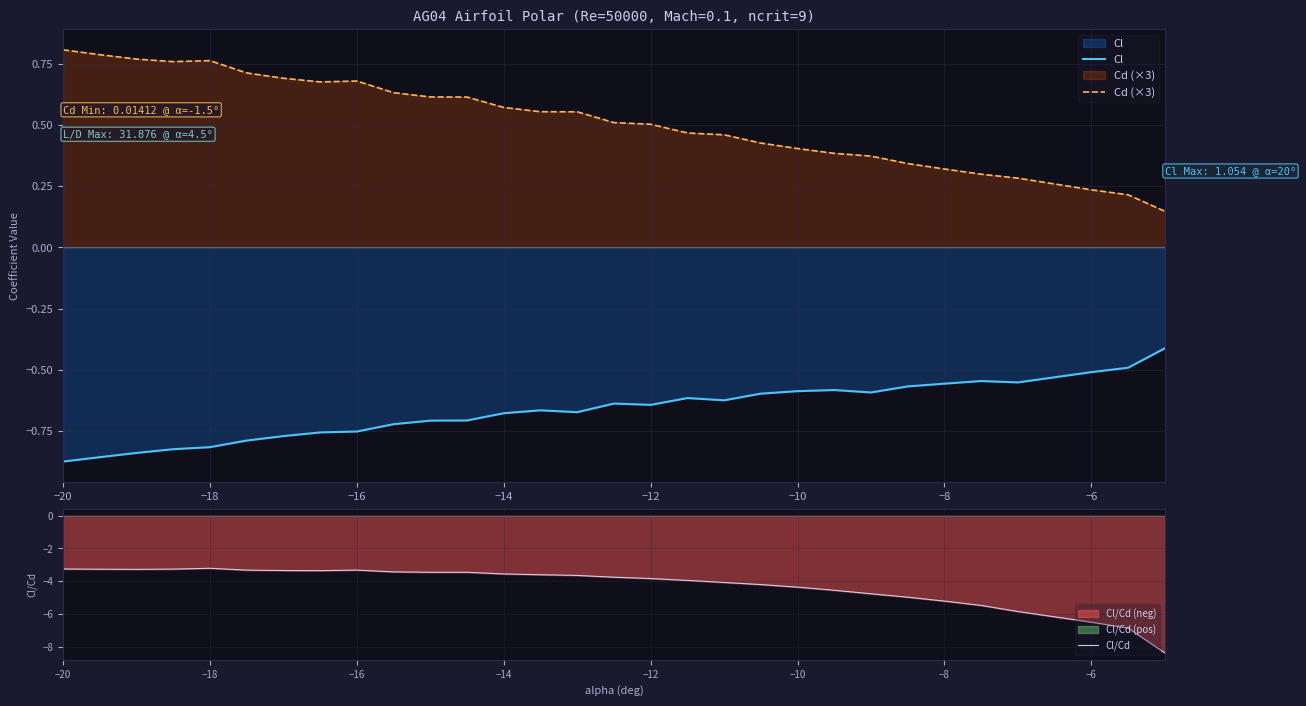

Which series has the widest spread of values?

Cl/Cd